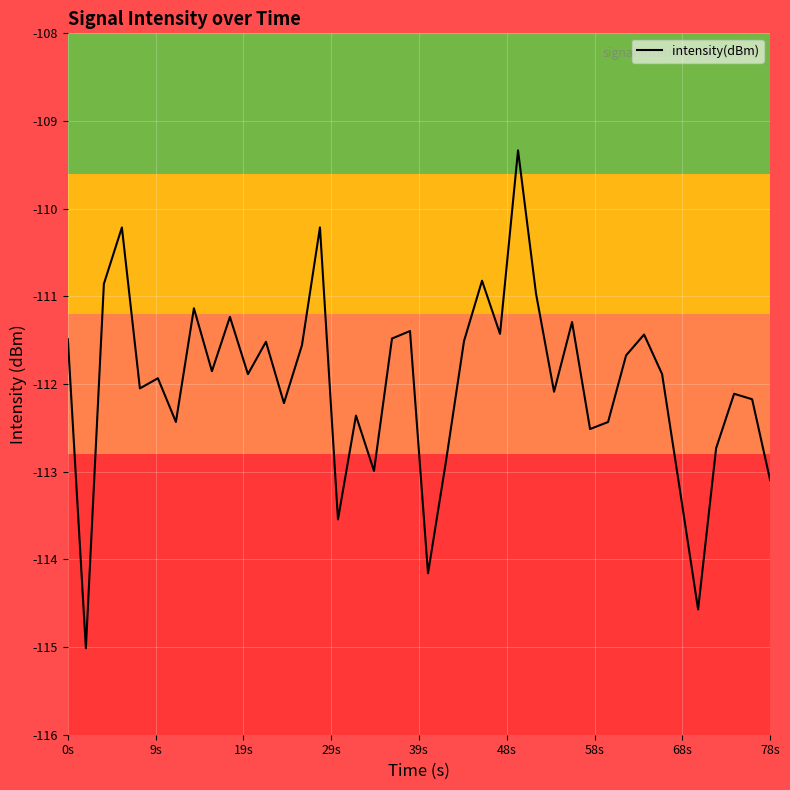

How many categories are shown in the chart?

40